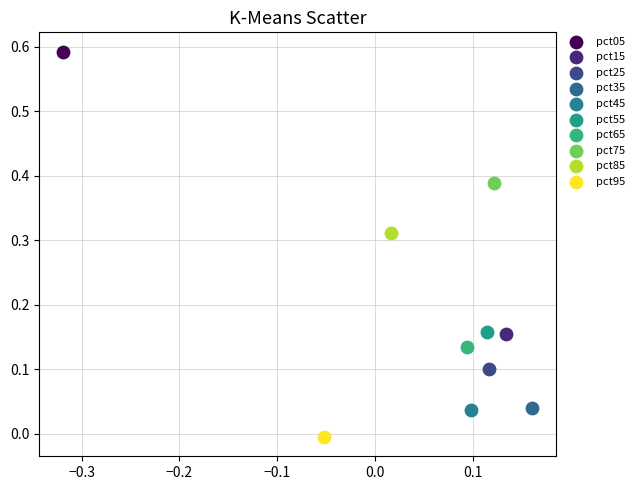

Which series contains the lowest Y value?

pct95